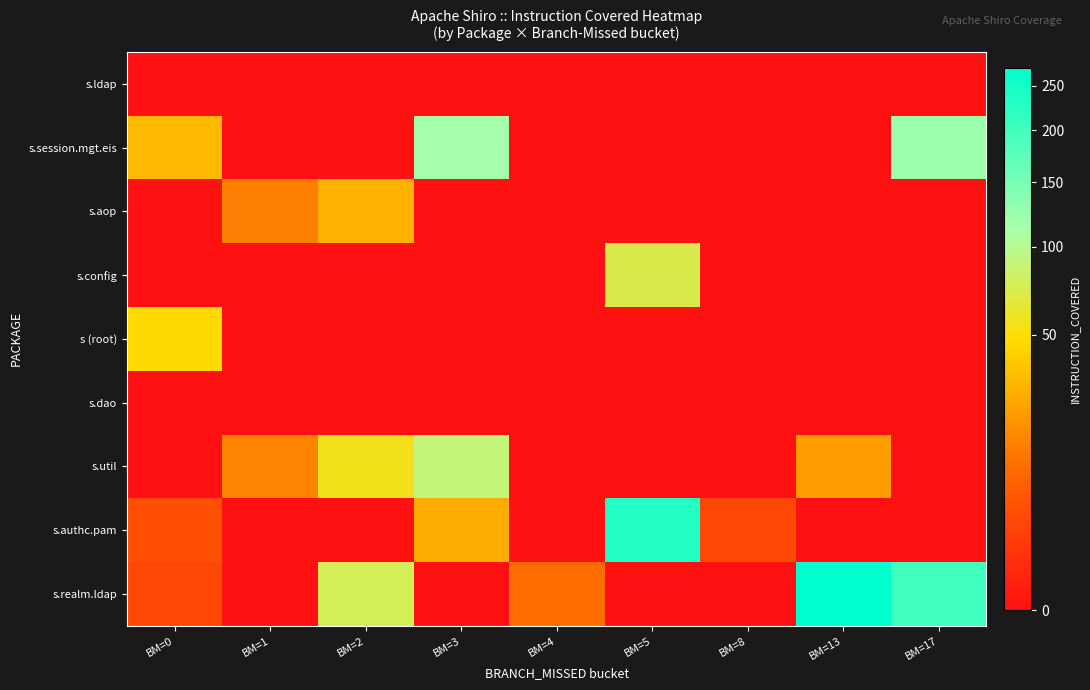

Which label corresponds to the smallest value in the chart?

BM=0